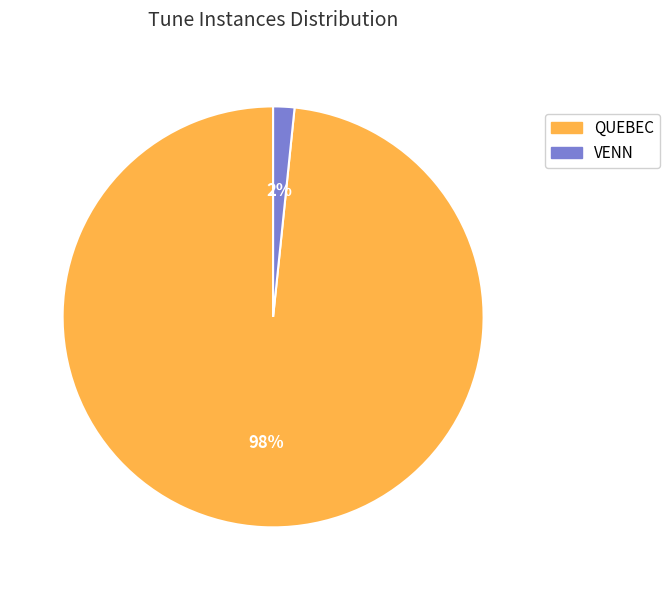

To the nearest percent, what portion does VENN represent?

2%